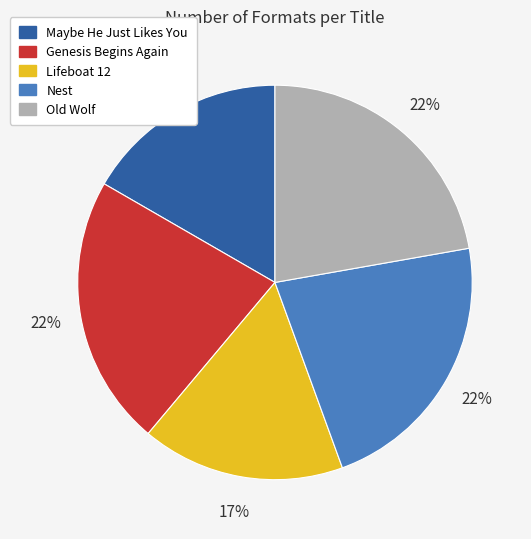

The Genesis Begins Again slice represents 22% of the pie. True or false?

True